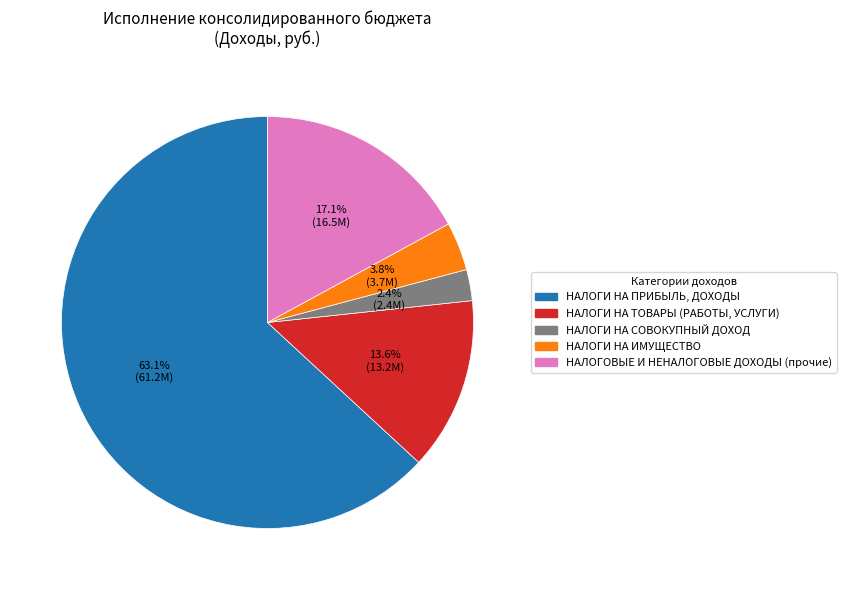

How many segments does this pie chart have?

5